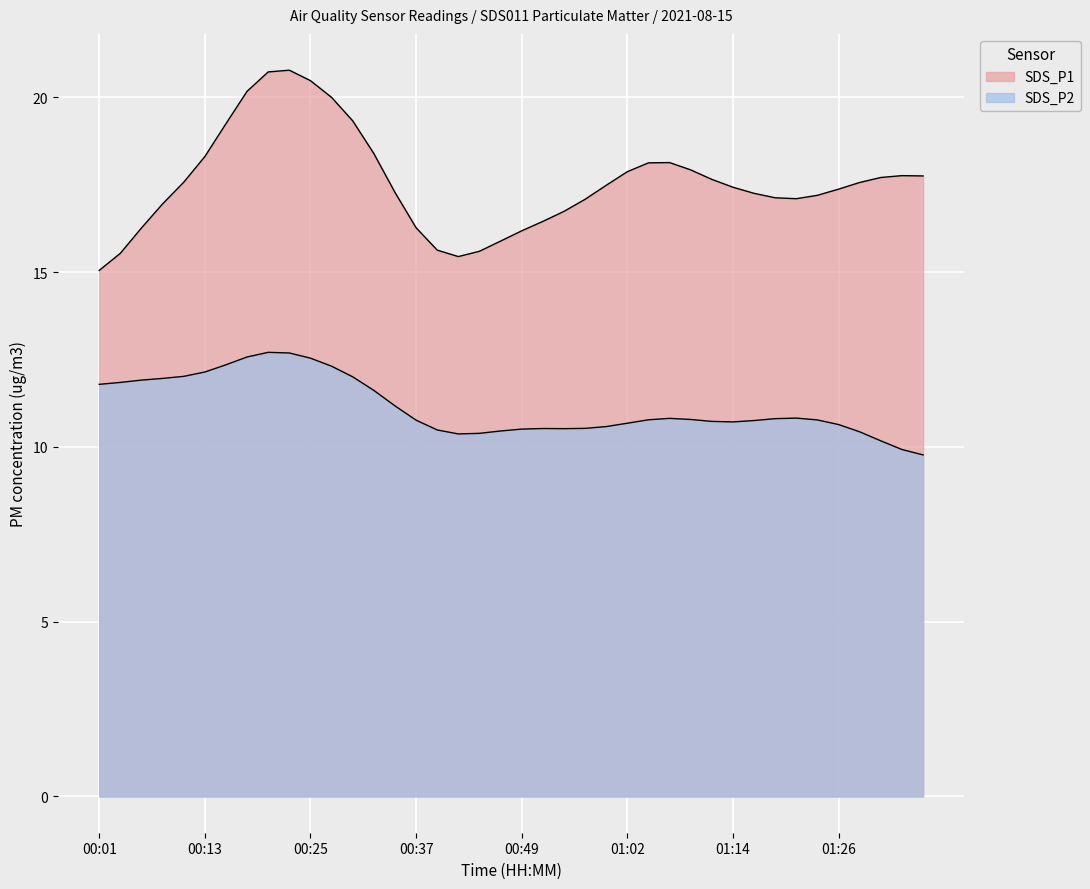

The SDS_P2 series shows 7.9 at 00:28. True or false?

False